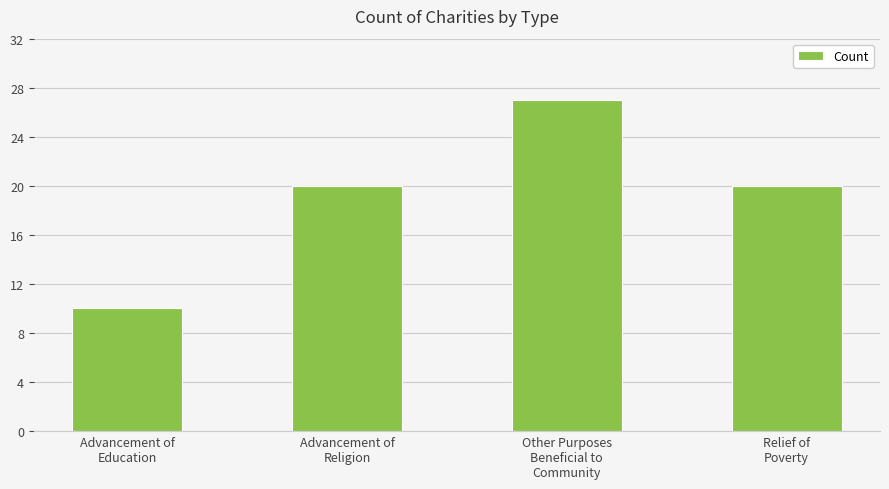

What is the difference between the maximum and minimum values?

17